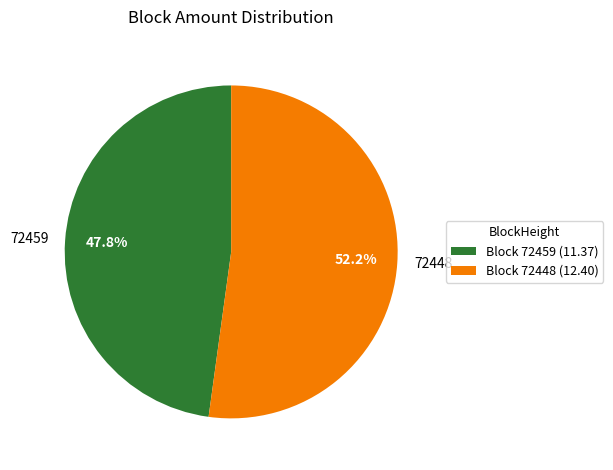

Which slice is the largest?

72448